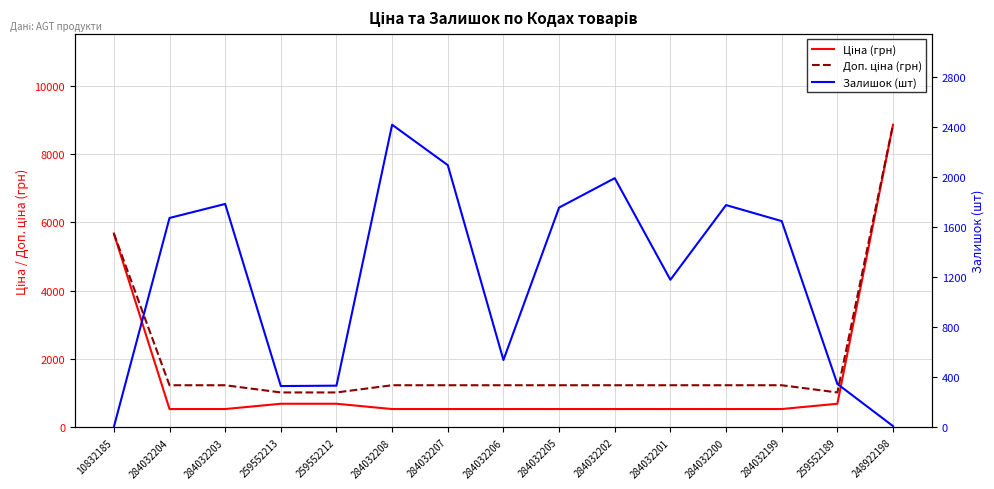

Where does the Доп. ціна (грн) series first go above 1235?

10832185